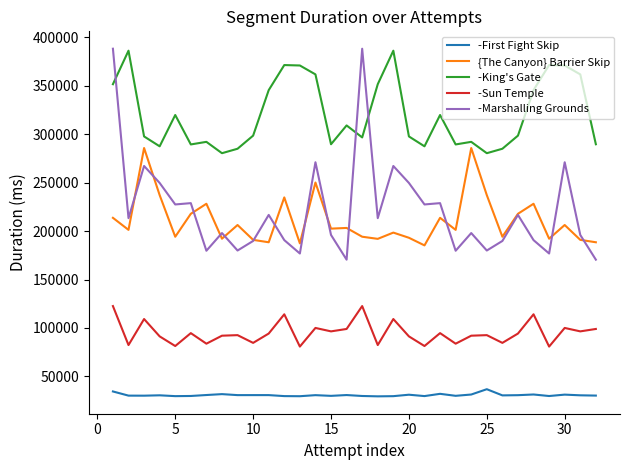

Is this an area chart (filled region under the line)?

No